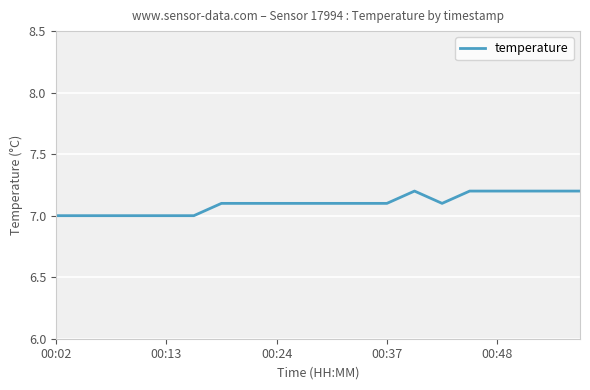

What is the minimum value shown in the chart?

7.0